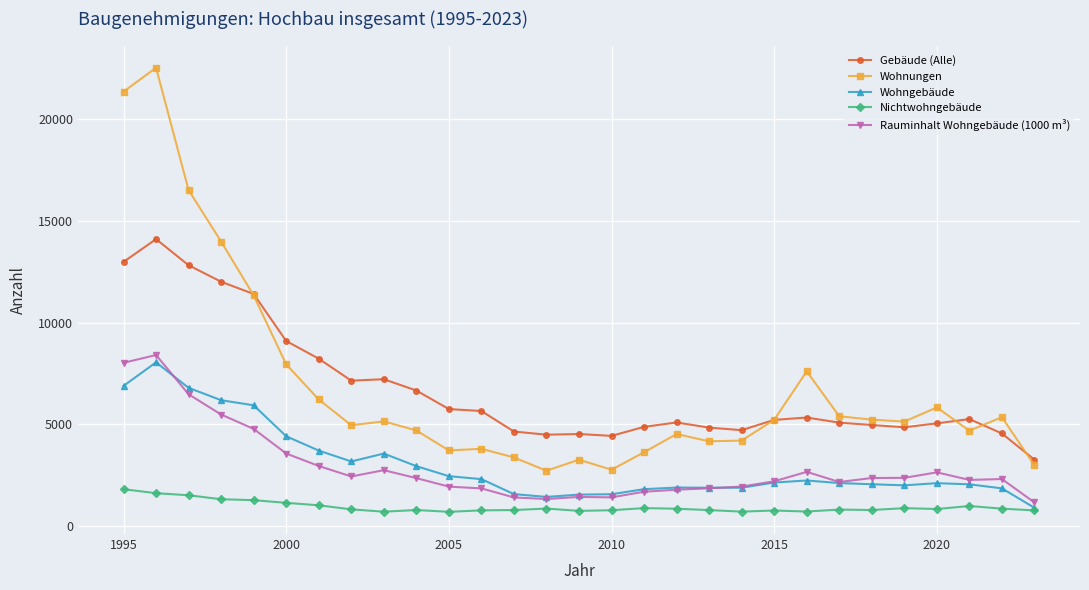

Which series has the widest spread of values?

Wohnungen